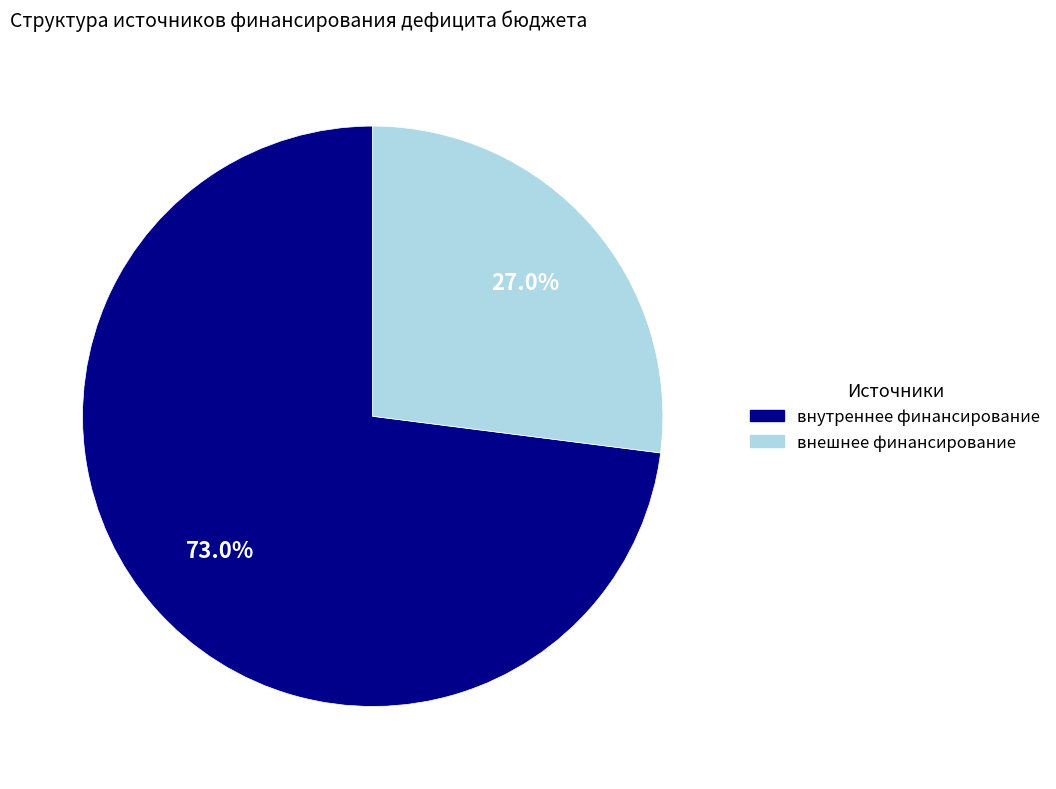

How much of the chart is everything except внутреннее финансирование?

27.0%